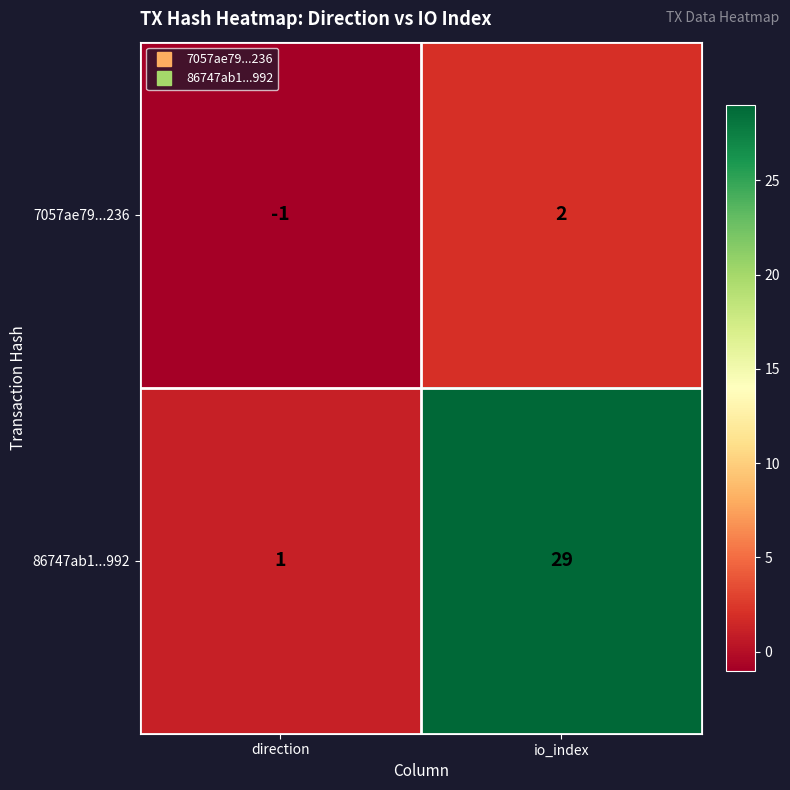

What is the spread (max minus min) of values at direction?

2